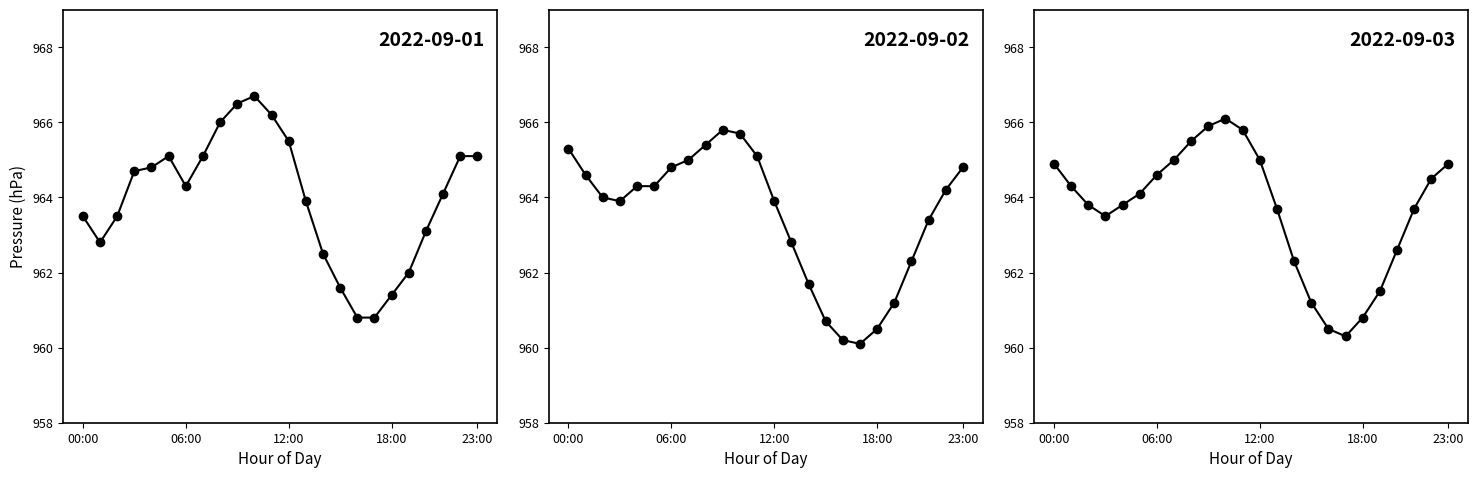

Which category has the lowest value across all series?

17:00